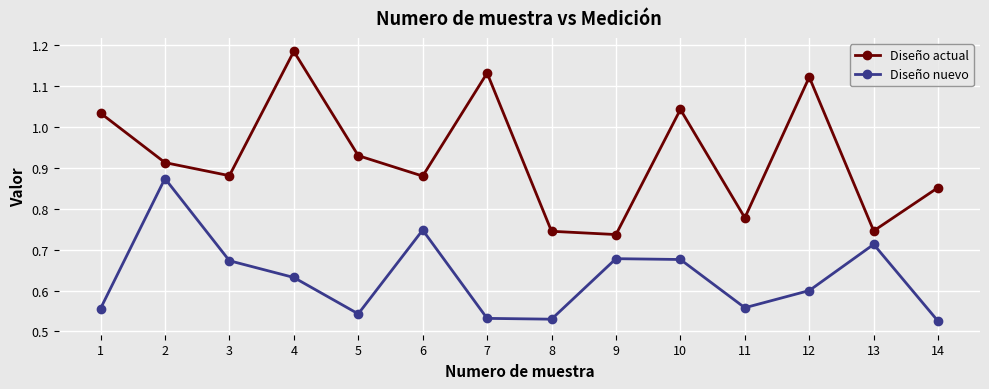

Does the chart display data point markers on the line(s)?

Yes